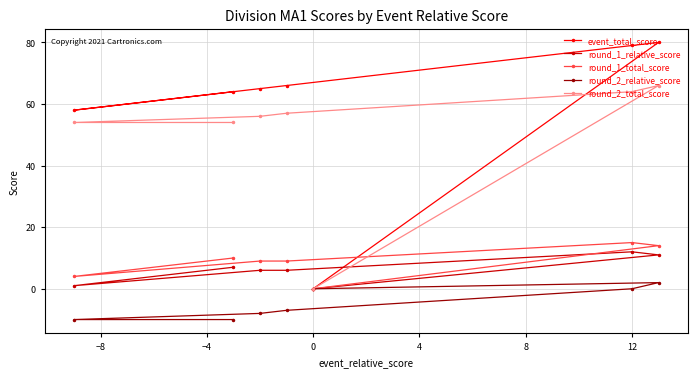

Which category has the lowest value in the event_total_score series?

0